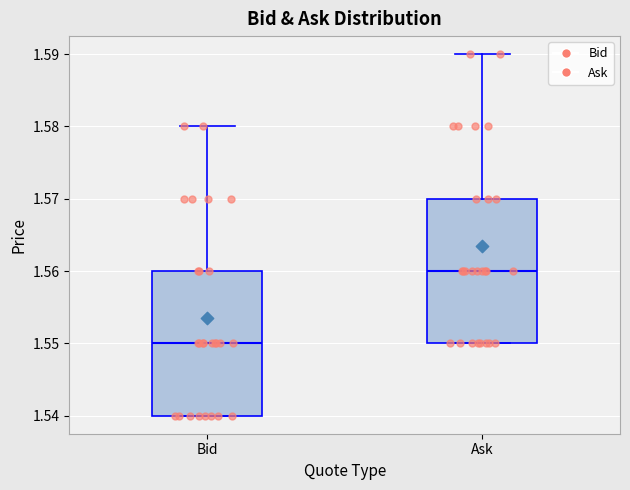

Which box has the highest median line?

Ask